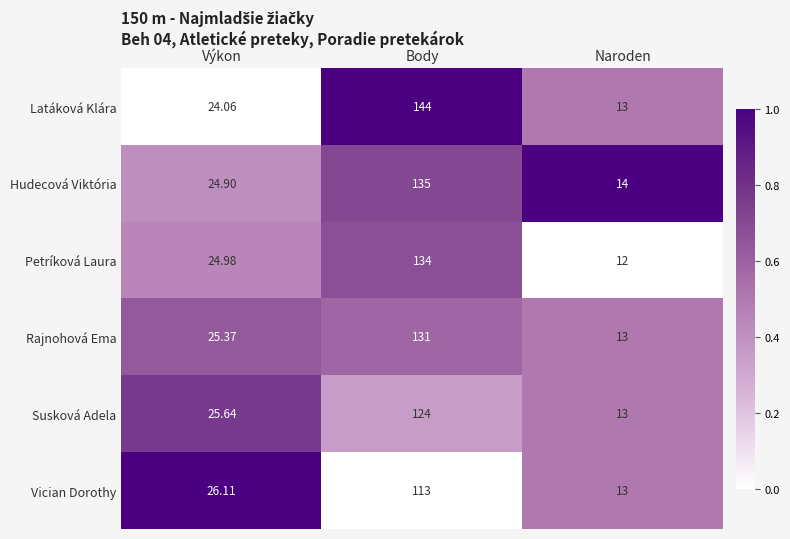

Which category has the highest value across all series?

Body